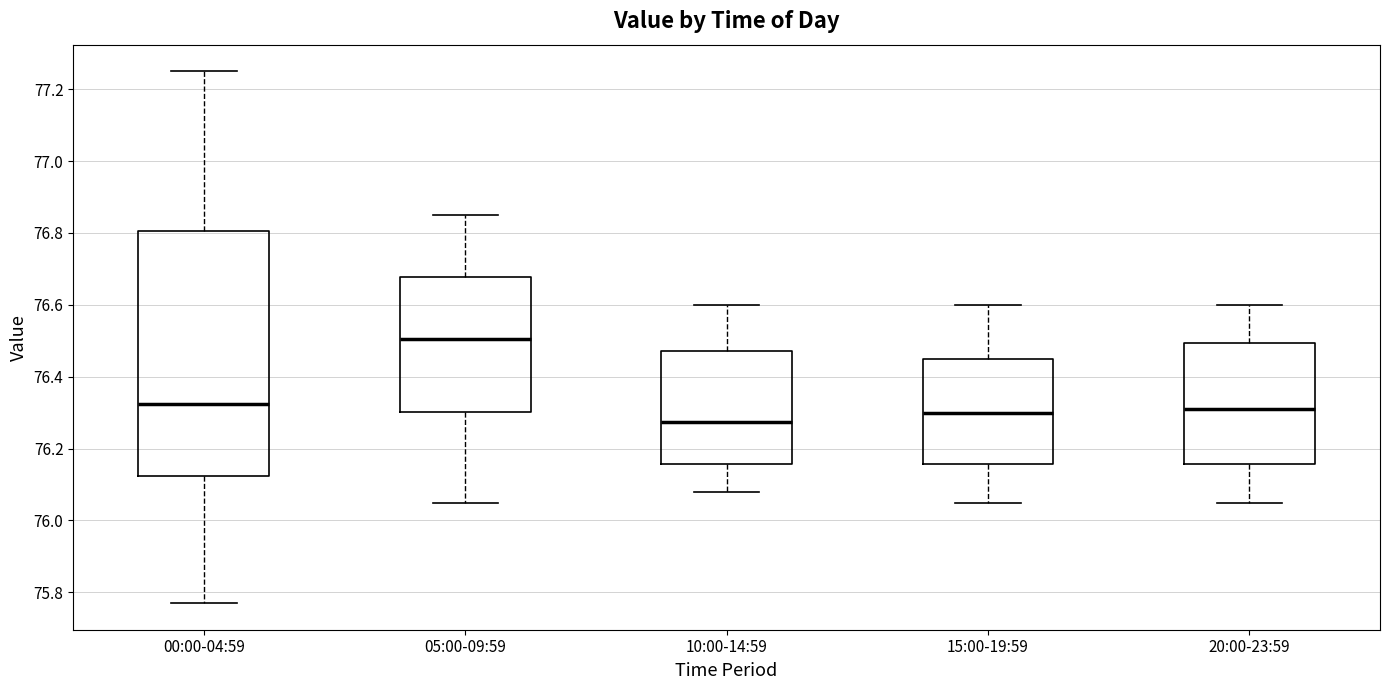

Which box's median line is the lowest?

10:00-14:59